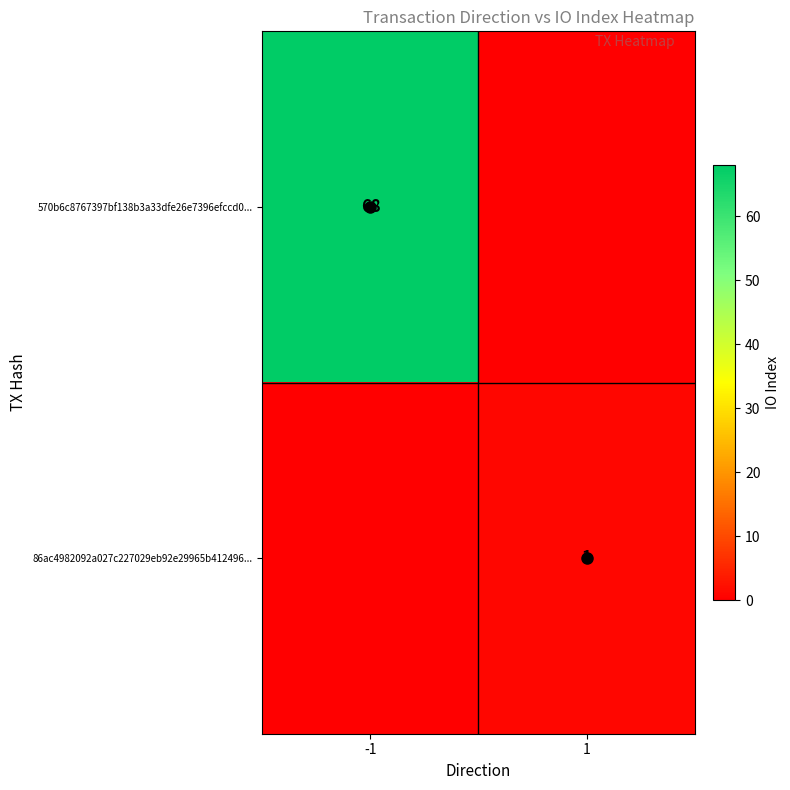

Is it true that 86ac4982092a027c227029eb92e29965b412496... equals 1 at 1?

True